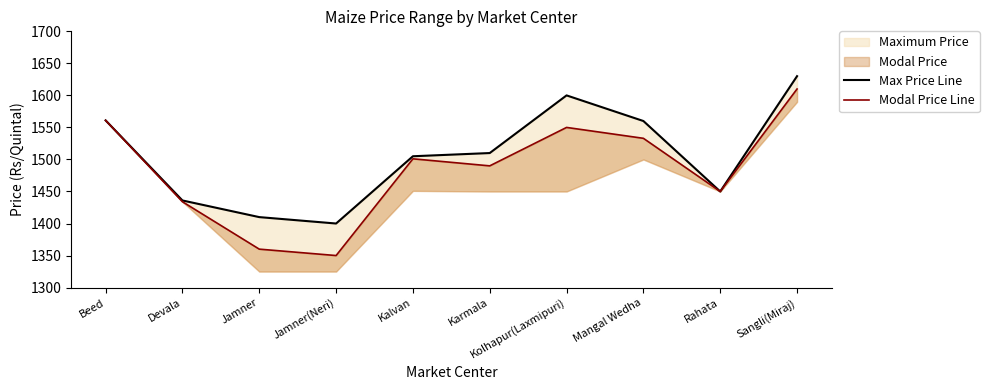

Reading left to right, transcribe all the data shown in this chart.

Max Price Line: Beed=1561	Devala=1436	Jamner=1410	Jamner(Neri)=1400	Kalvan=1505	Karmala=1510	Kolhapur(Laxmipuri)=1600	Mangal Wedha=1560	Rahata=1450	Sangli(Miraj)=1630
Modal Price Line: Beed=1561	Devala=1434	Jamner=1360	Jamner(Neri)=1350	Kalvan=1501	Karmala=1490	Kolhapur(Laxmipuri)=1550	Mangal Wedha=1533	Rahata=1450	Sangli(Miraj)=1610